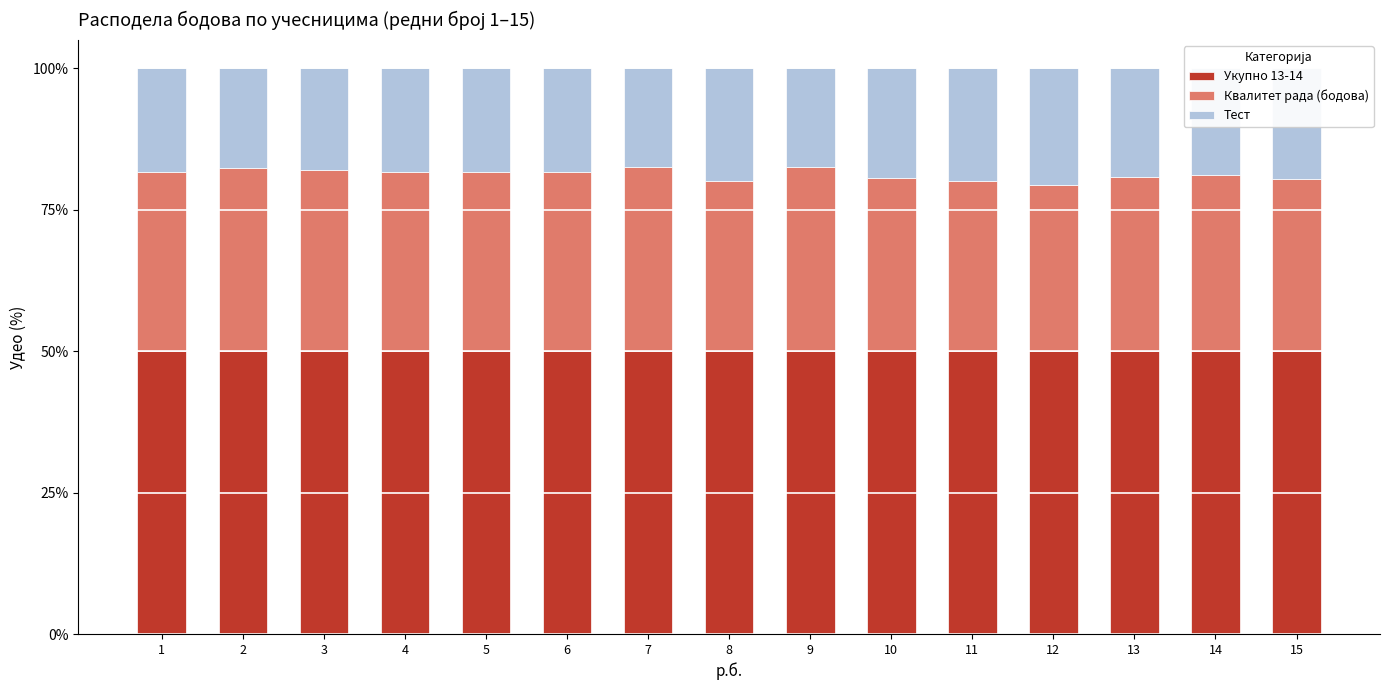

What is the total value across all series at 13?

100.0